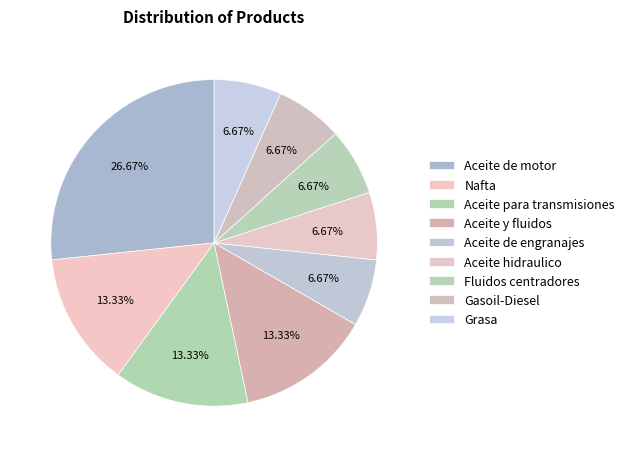

What percentage is the Aceite de motor slice, to the nearest percent?

27%